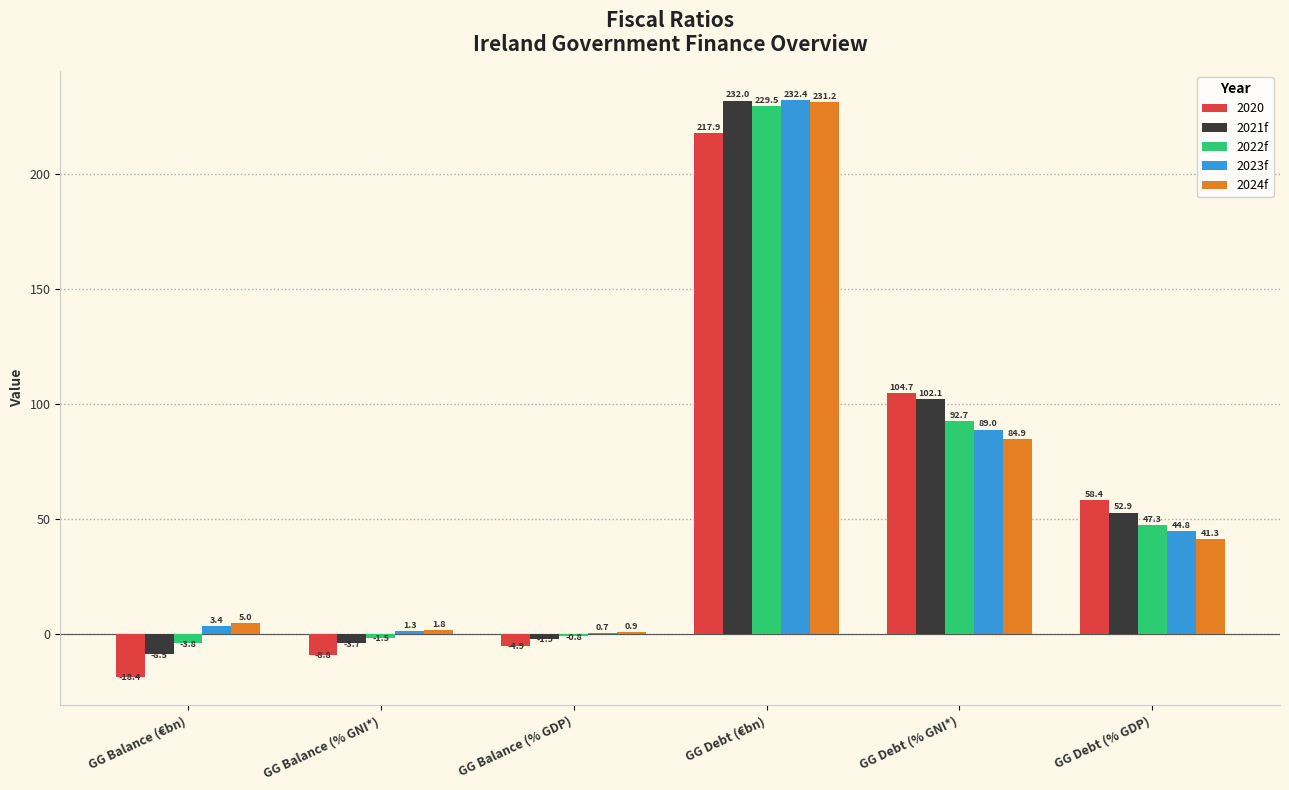

The 2023f series shows 133.3 at GG Debt (% GNI*). True or false?

False